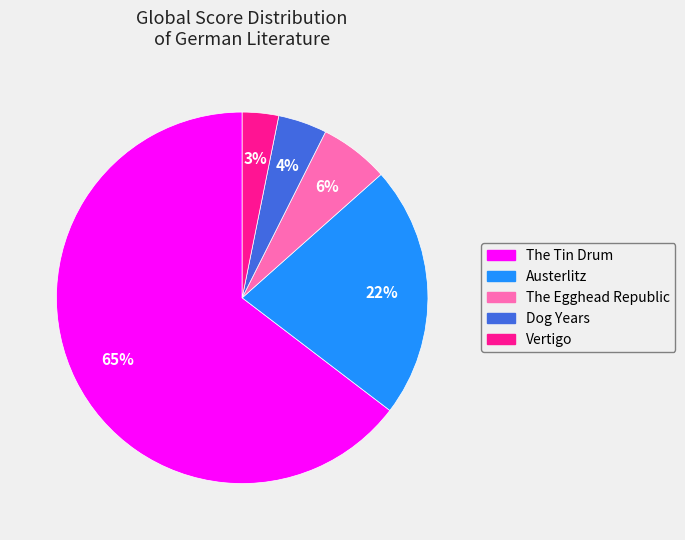

How many segments does this pie chart have?

5